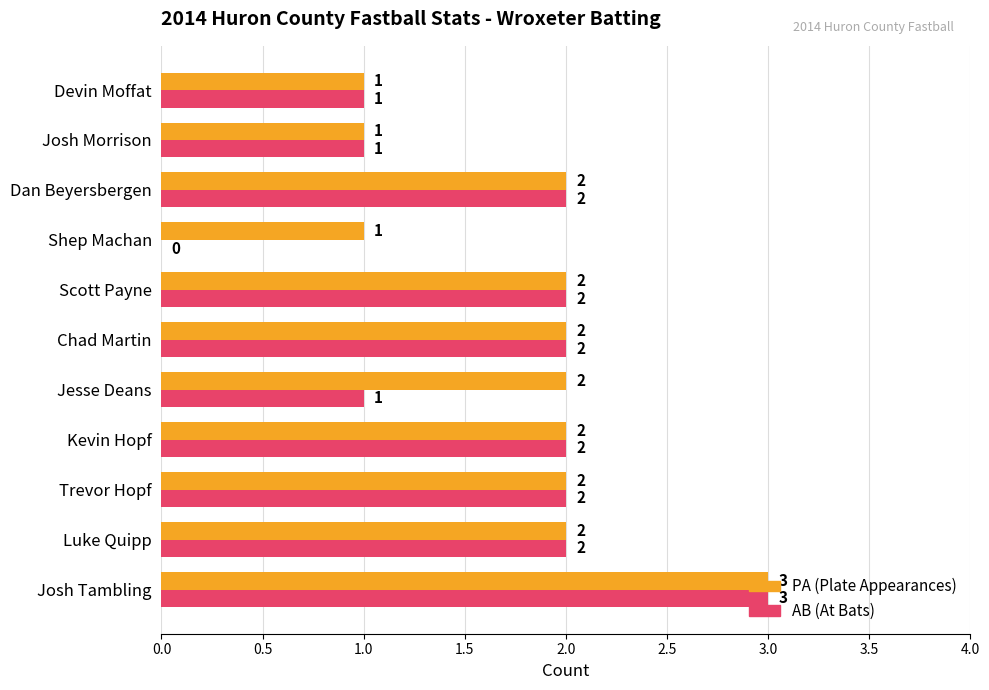

What is the sum of all PA (Plate Appearances) values?

20